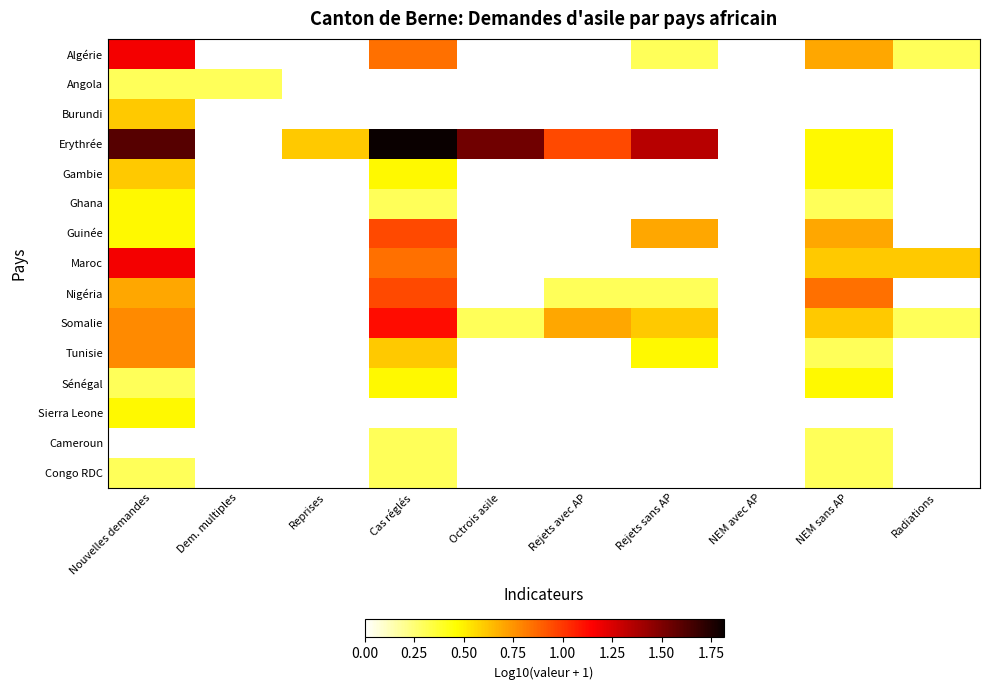

Which series changed the most between Cas réglés and NEM avec AP?

Erythrée